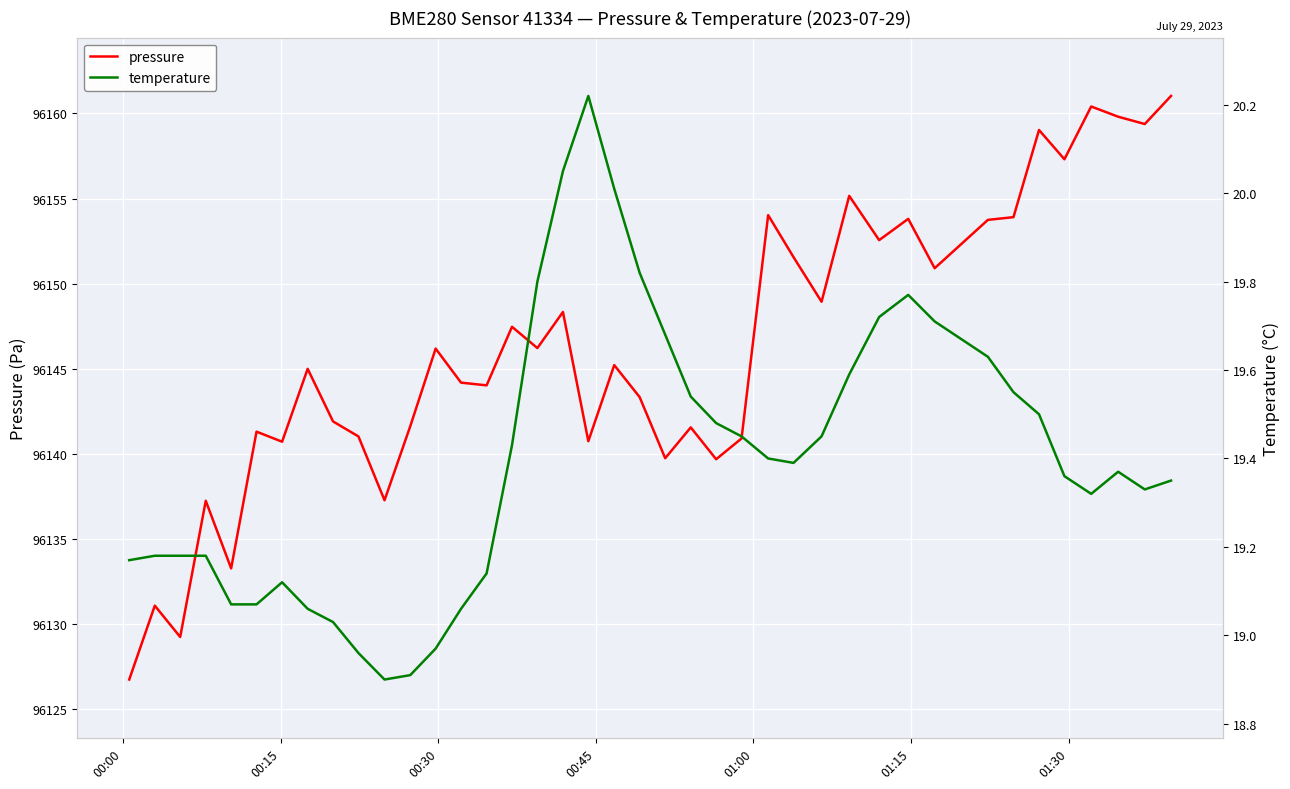

What is the highest value of the pressure series?

96161.0